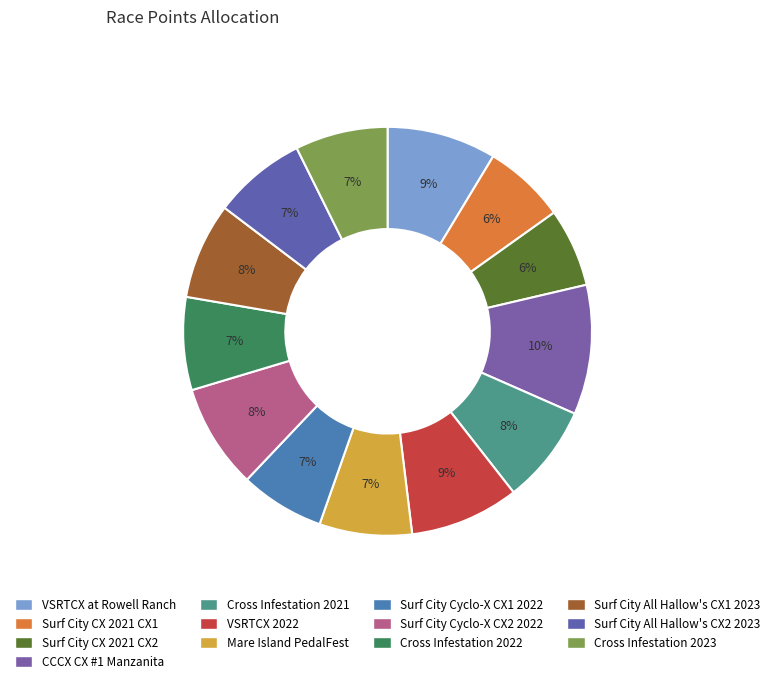

What is the smallest slice in the pie chart?

Surf City CX 2021 CX2